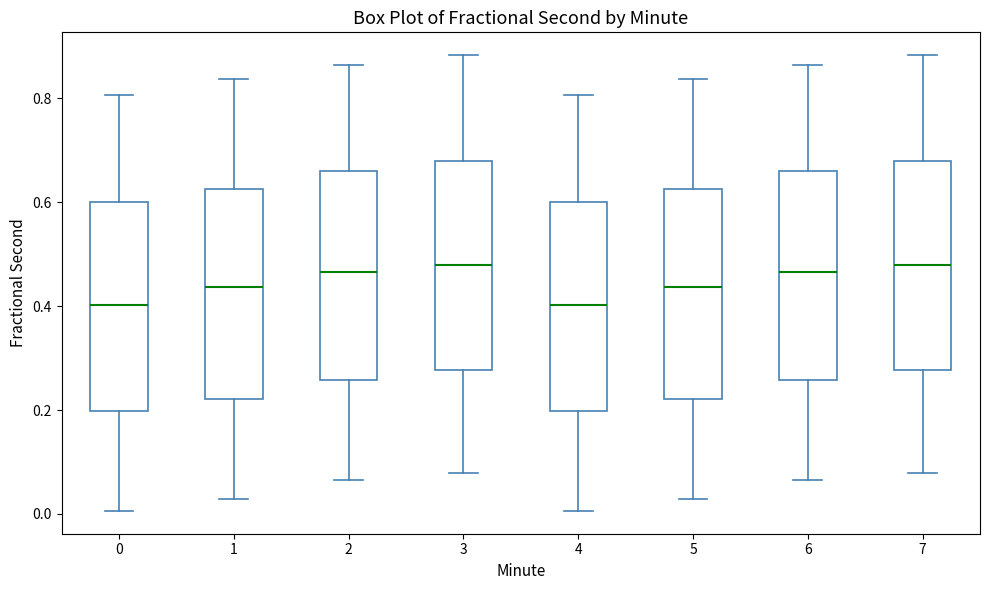

Where does the lower whisker of the box at x = 1 end on the y-axis? The values are not printed on the chart, so give them approximately, as read against the axis.

0.02